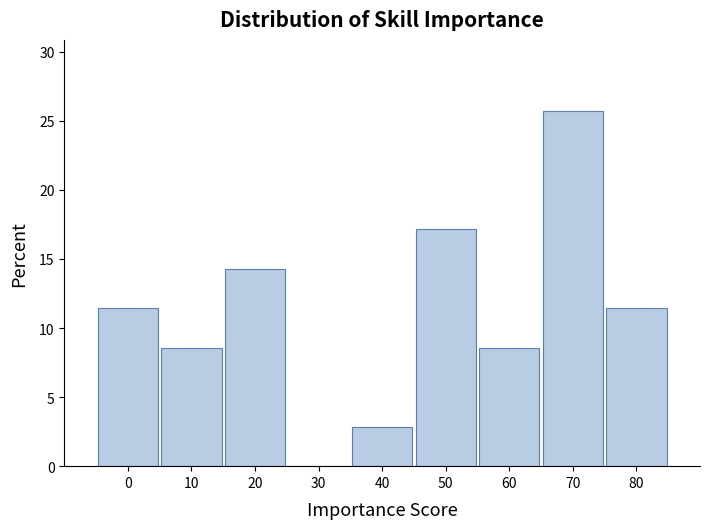

Reading left to right, list every bar in this chart as the range it spans on the x-axis followed by its height. The values are not printed on the chart, so give them approximately, as read against the axis.

-5 to 5: 11.5
5 to 15: 8.5
15 to 25: 14.5
25 to 35: 0
35 to 45: 3.0
45 to 55: 17.0
55 to 65: 8.5
65 to 75: 25.5
75 to 85: 11.5